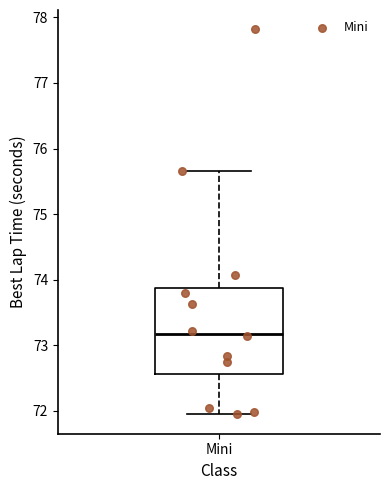

Read this box plot against the y-axis: the position of the median line, the range covered by the box, and the ends of both whiskers. The values are not printed on the chart, so give them approximately, as read against the axis.

median 73.2, box 72.6 to 73.9, whiskers 71.9 to 75.7